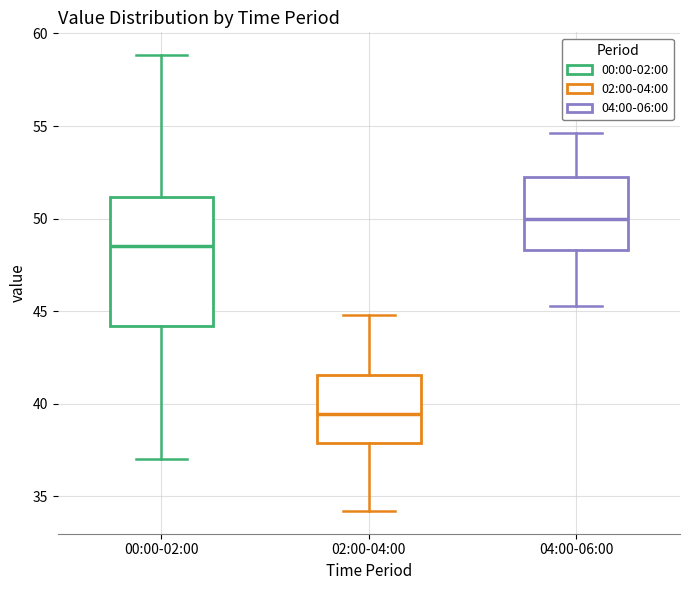

Reading left to right, read every box against the y-axis: the position of its median line, the range the box covers, and the ends of its whiskers. The values are not printed on the chart, so give them approximately, as read against the axis.

00:00-02:00: median 48.5, box 44.0 to 51.0, whiskers 37.0 to 59.0
02:00-04:00: median 39.5, box 38.0 to 41.5, whiskers 34.0 to 45.0
04:00-06:00: median 50.0, box 48.5 to 52.5, whiskers 45.5 to 54.5